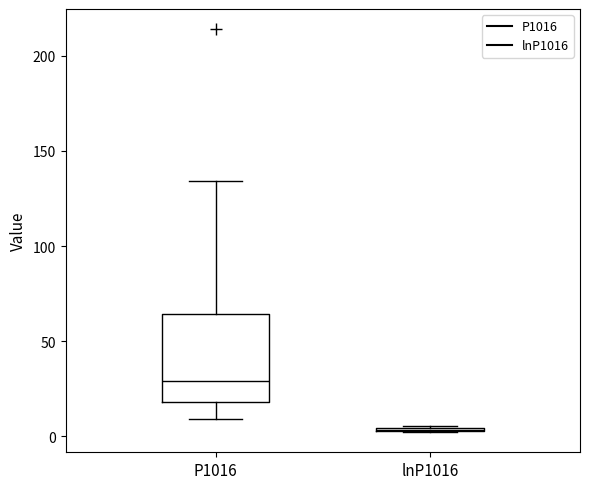

Reading left to right, read every box against the y-axis: the position of its median line, the range the box covers, and the ends of its whiskers. The values are not printed on the chart, so give them approximately, as read against the axis.

P1016: median 30, box 20 to 65, whiskers 10 to 135
lnP1016: box collapsed to a line at 5, whiskers 0 to 5